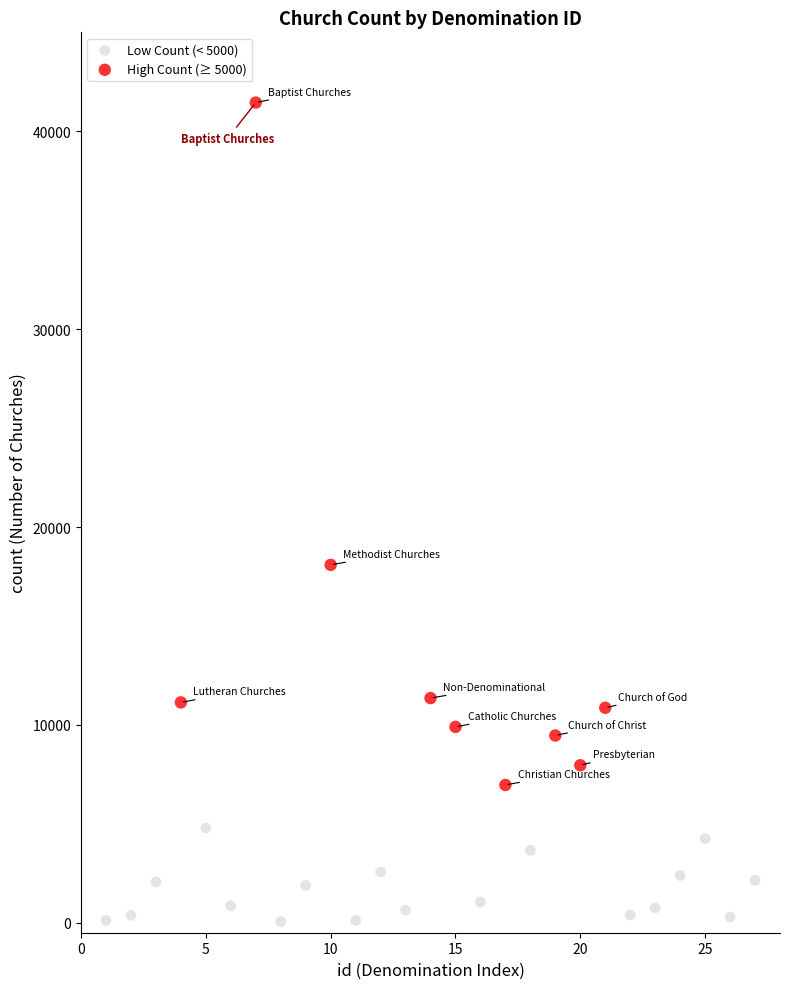

Which series reaches the minimum Y coordinate?

Low Count (< 5000)